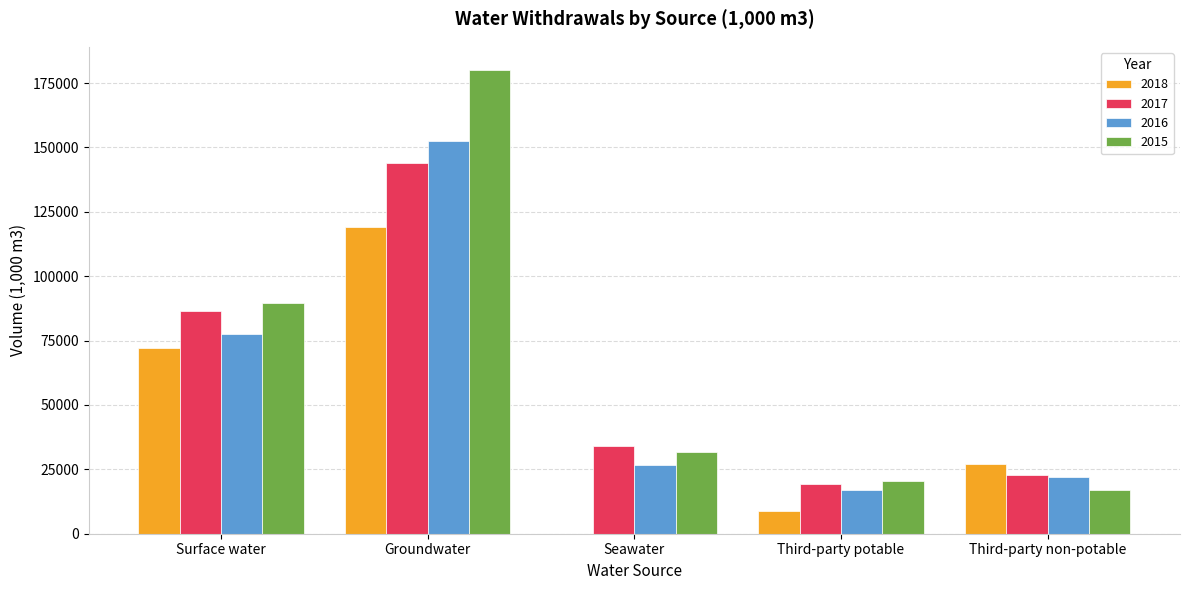

Which series has the widest spread of values?

2015